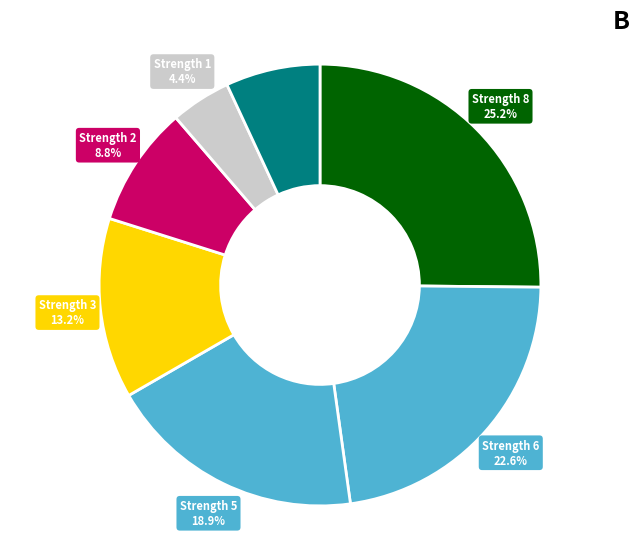

Between Strength 5 and Strength 6, which is larger?

Strength 6